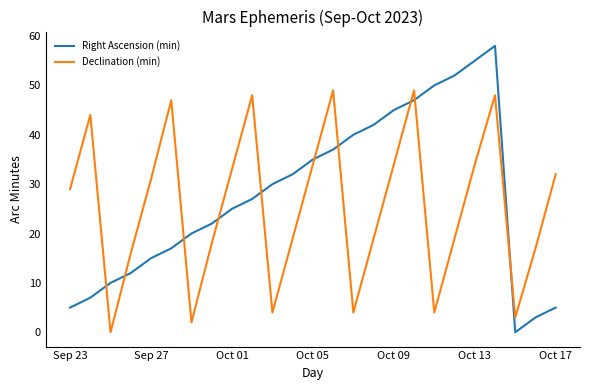

In Declination (min), how many points are higher than both neighbors (excluding endpoints)?

6